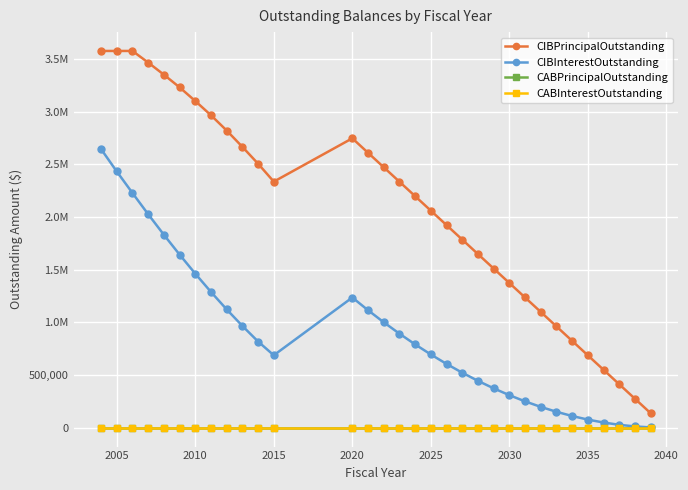

Is this an area chart (filled region under the line)?

No